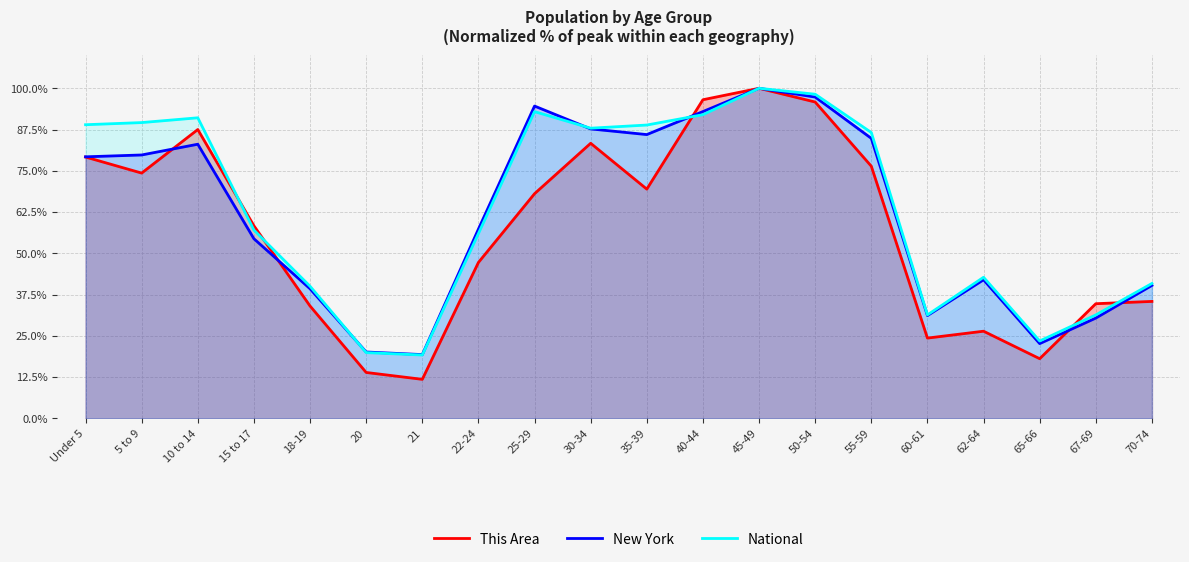

How many data points in New York are above 79?

10